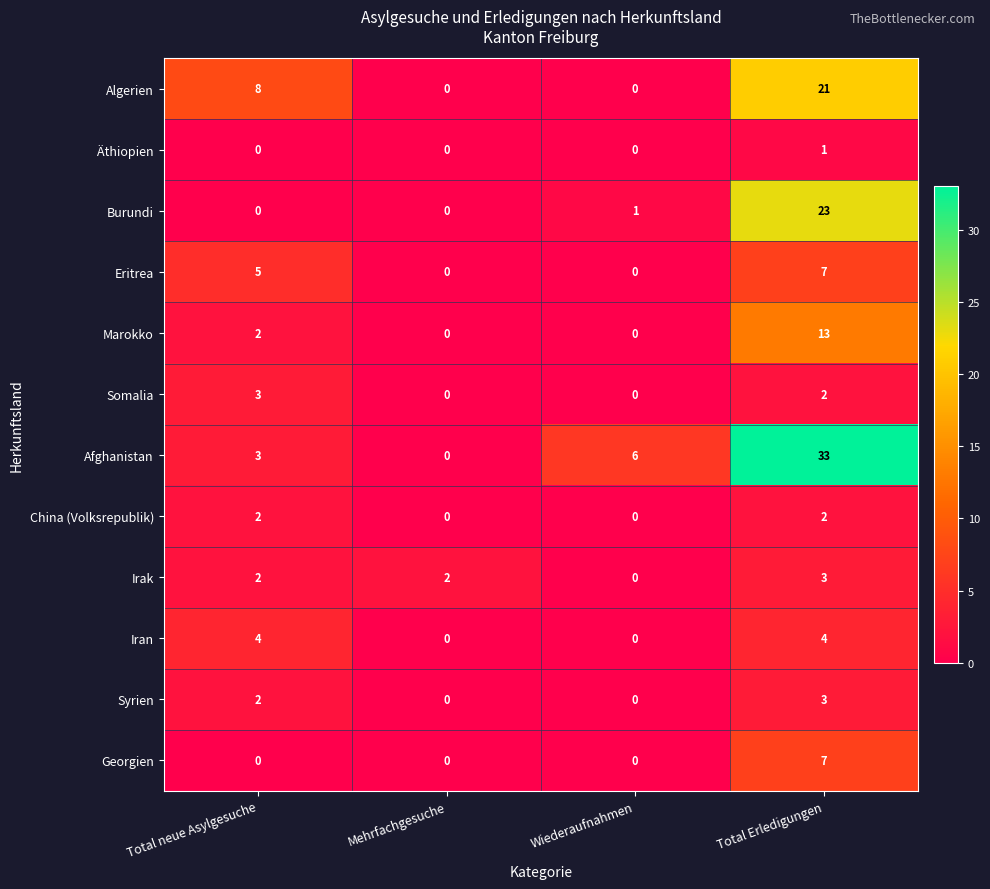

The value of Eritrea at Mehrfachgesuche is -5. True or false?

False